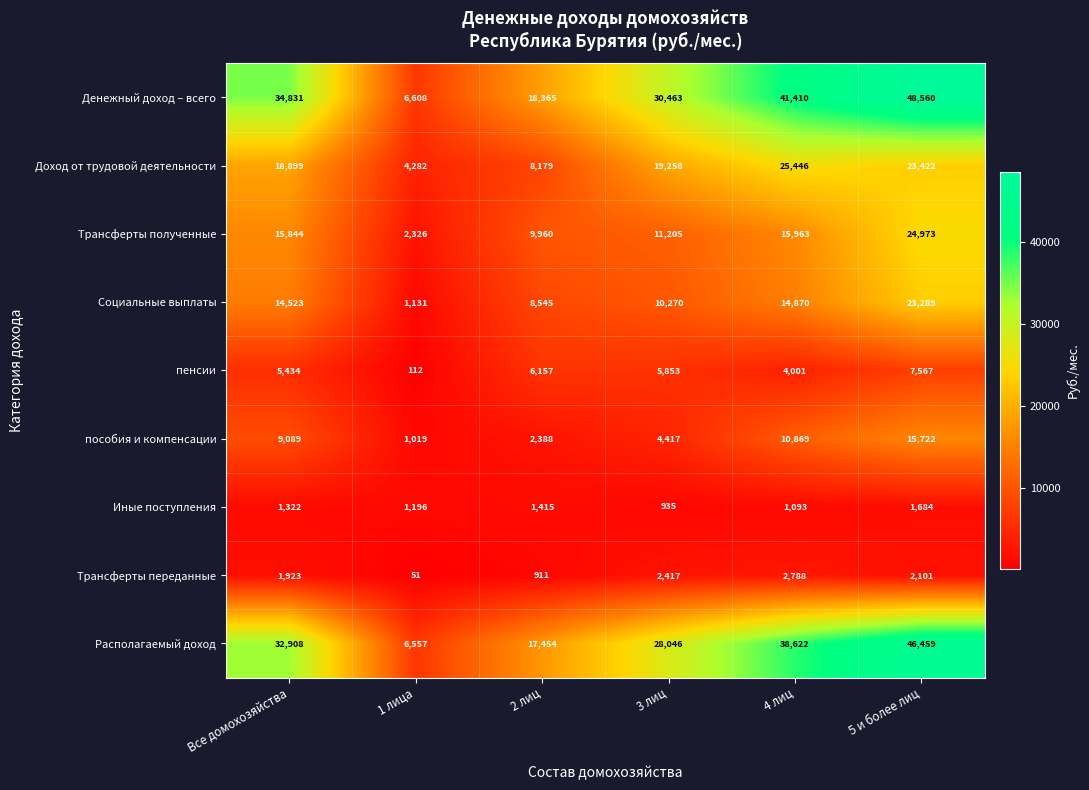

Rank the series at 3 лиц from lowest to highest value.

Иные поступления, Трансферты переданные, пособия и компенсации, пенсии, Социальные выплаты, Трансферты полученные, Доход от трудовой деятельности, Располагаемый доход, Денежный доход – всего